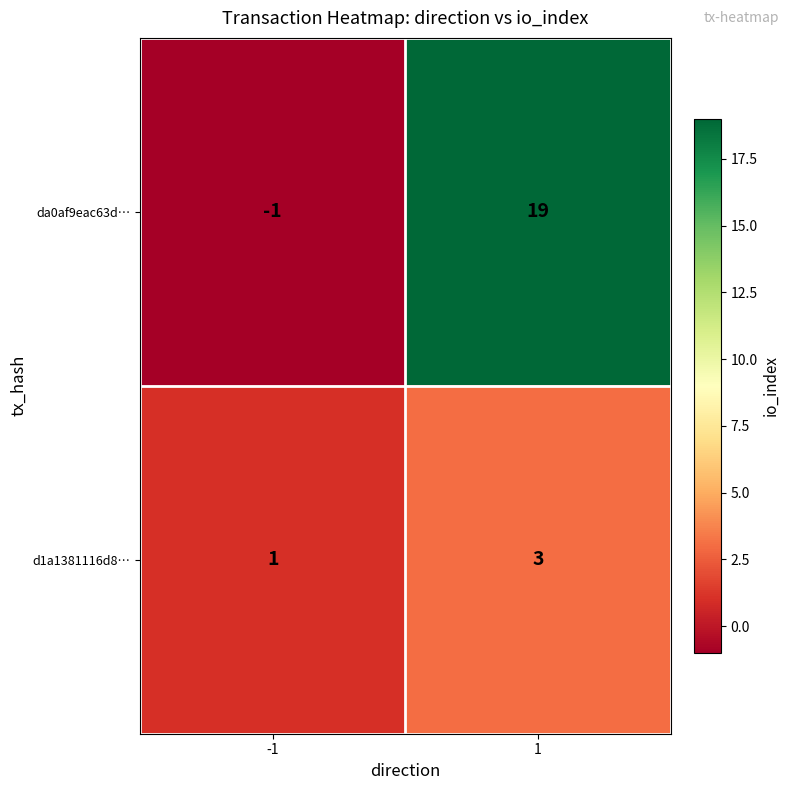

Reading left to right, transcribe all the data shown in this chart.

da0af9eac63d…: -1=-1	1=19
d1a1381116d8…: -1=1	1=3